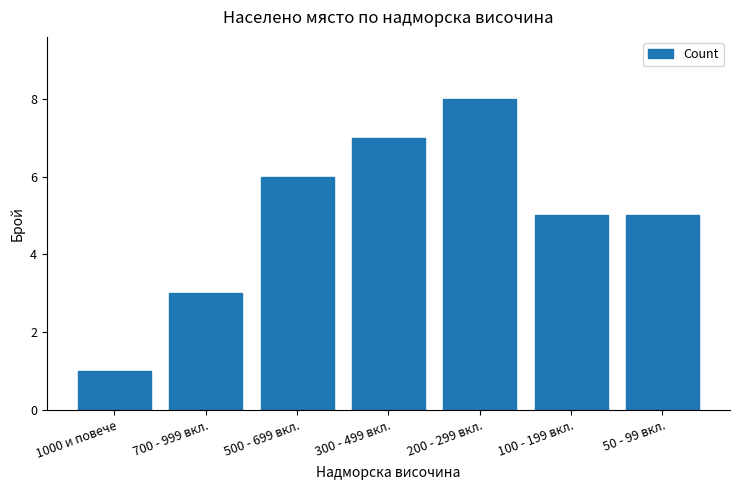

What is the sum of the values at 500 - 699 вкл. and 700 - 999 вкл.?

9